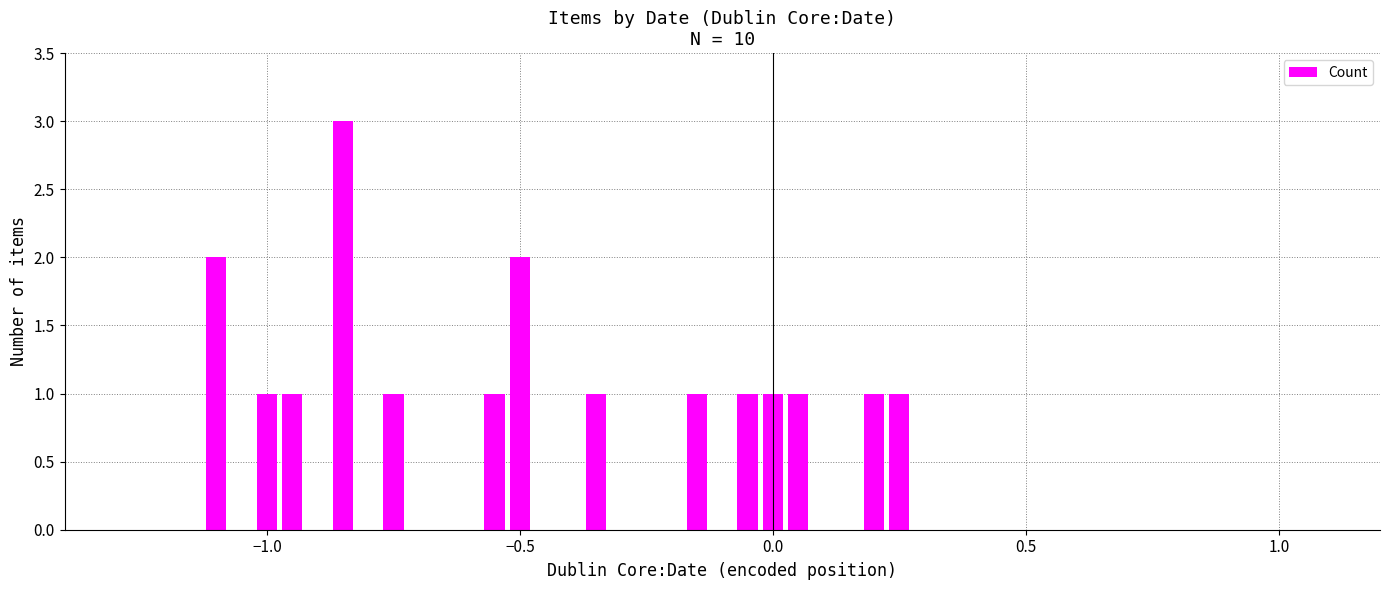

What is the maximum value shown in the chart?

3